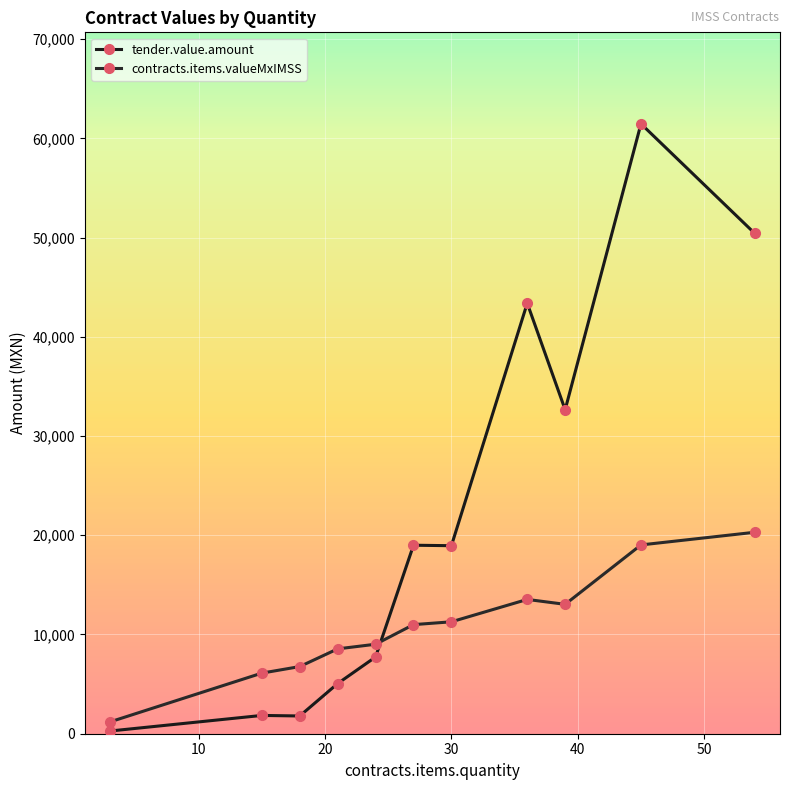

Which series has the largest range (max minus min)?

tender.value.amount